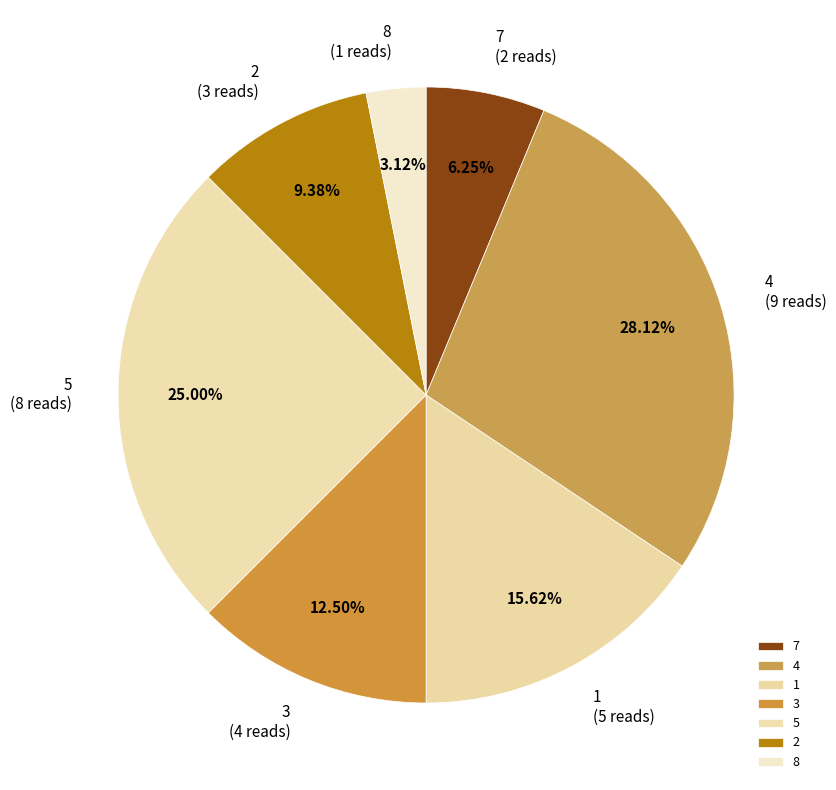

Approximately how many times larger is the value at 3 compared to 1?

0.8